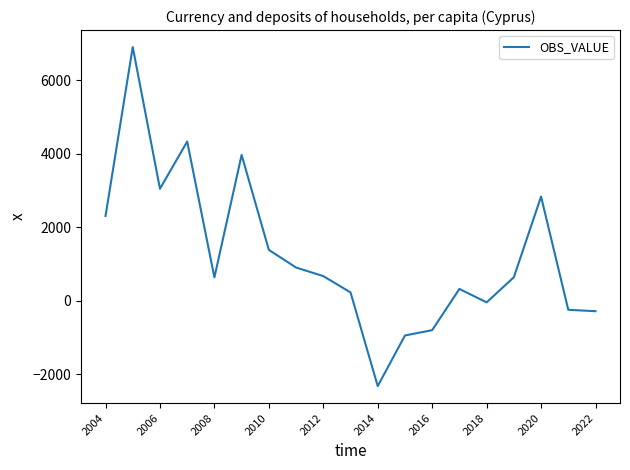

Does the chart have visible grid lines?

No